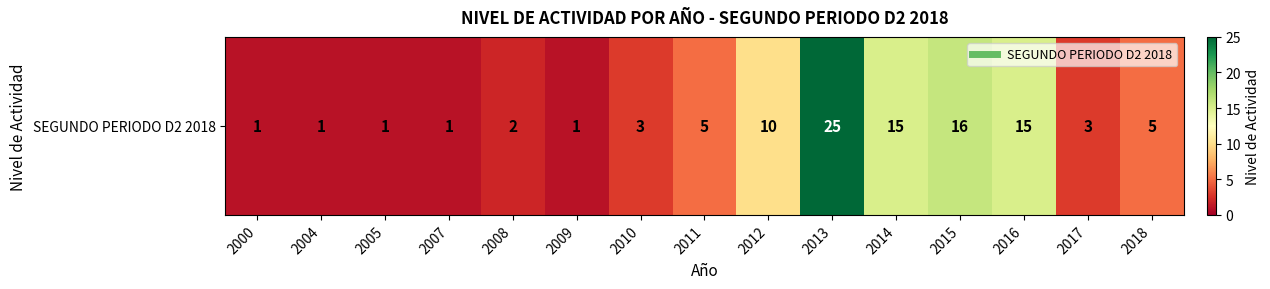

Reading left to right, extract all data points from this chart.

1	1	1	1	2	1	3	5	10	25	15	16	15	3	5